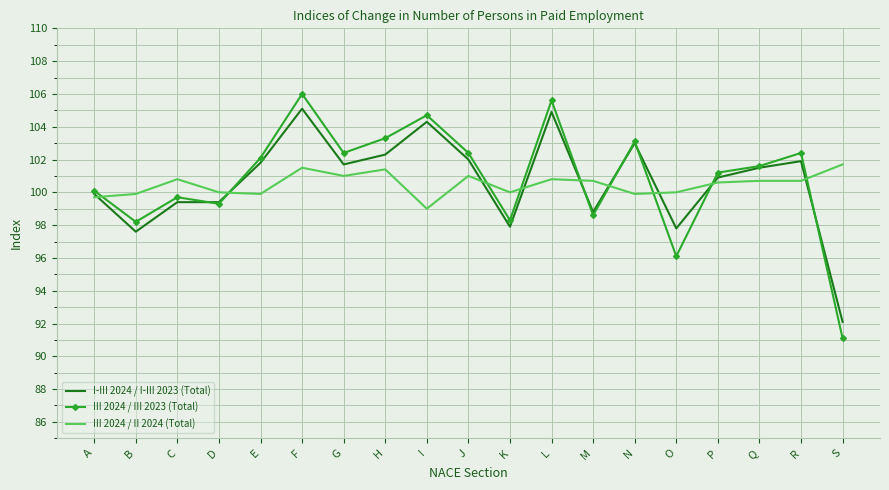

True or false: III 2024 / II 2024 (Total) has a value of 100.0 at K.

True